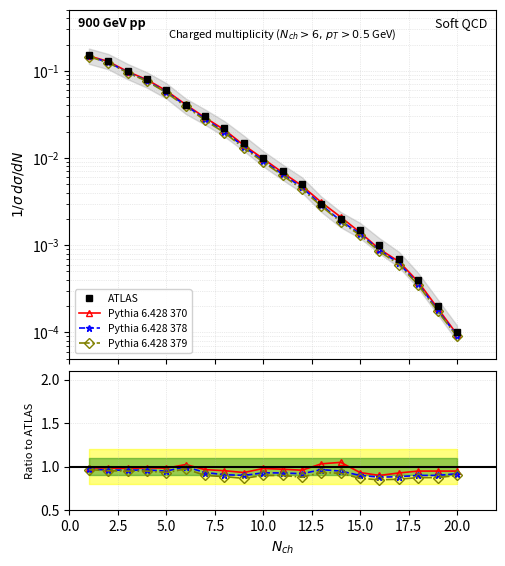

What is the difference between the second highest and second lowest values in the ATLAS series?

0.1